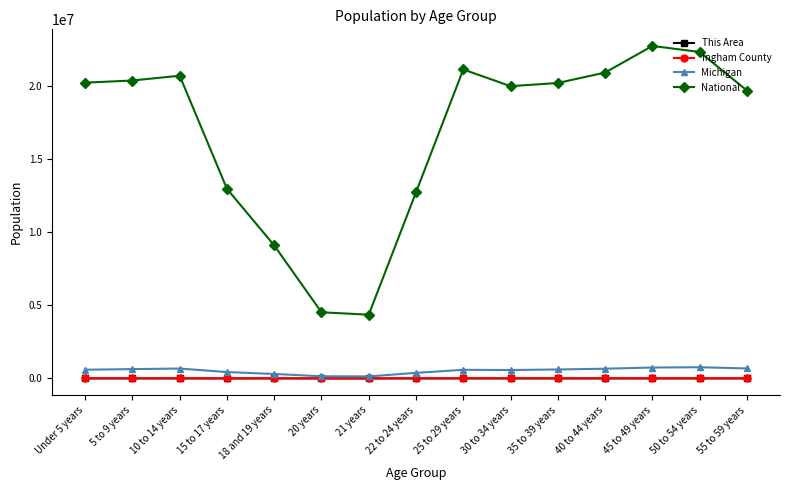

Does the chart have visible grid lines?

No